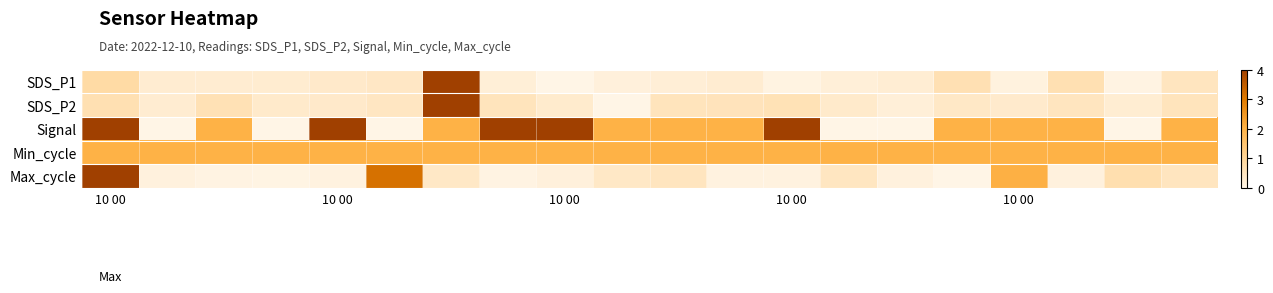

Count the number of categories in the chart.

20